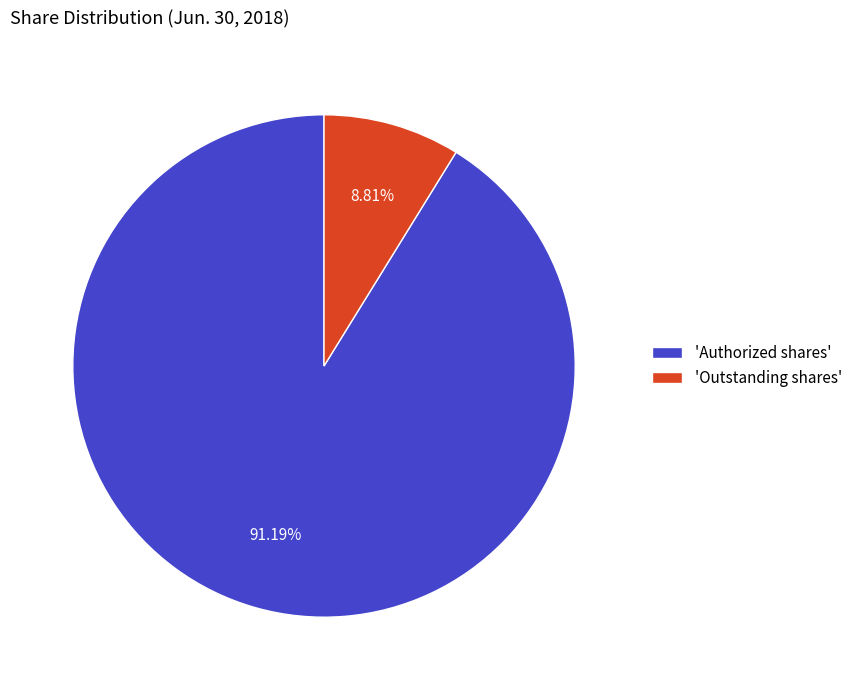

What is the majority slice?

'Authorized shares'